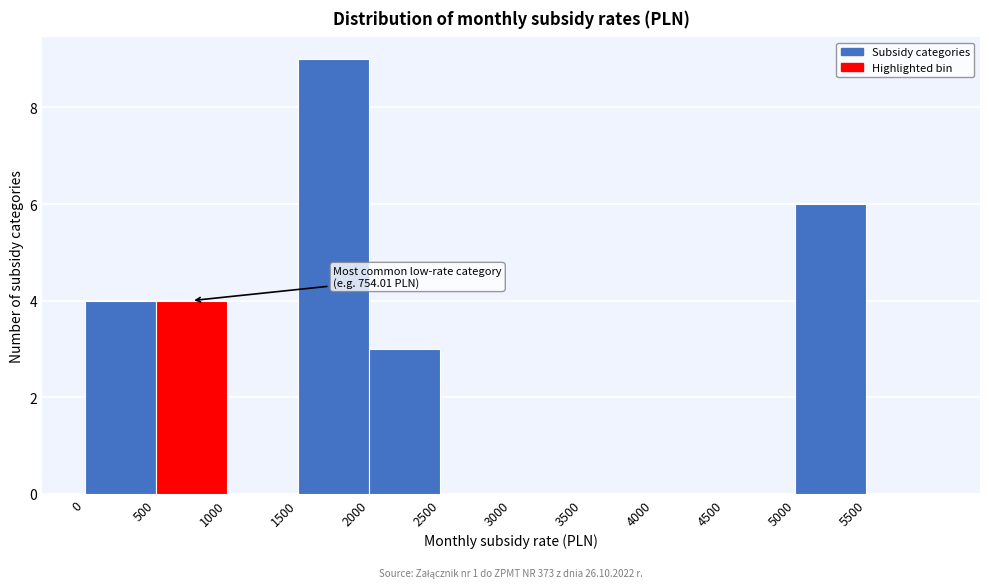

Over which range of the x-axis is the bar tallest?

1500 to 2000